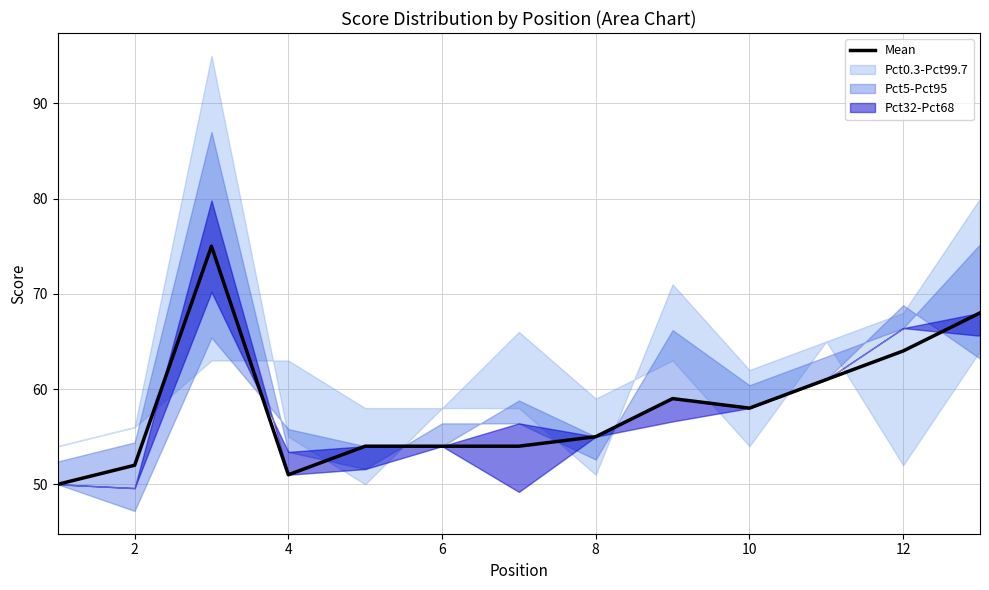

How many lines are shown in the chart?

1